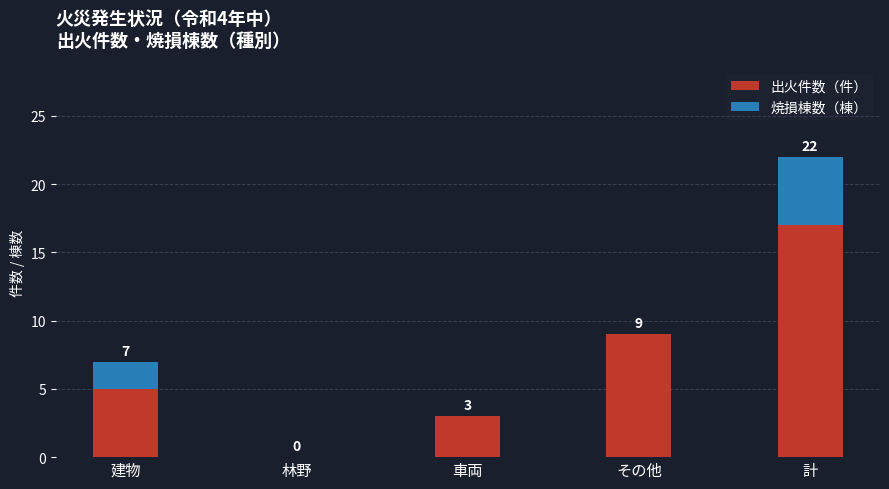

How many categories are shown in the chart?

5